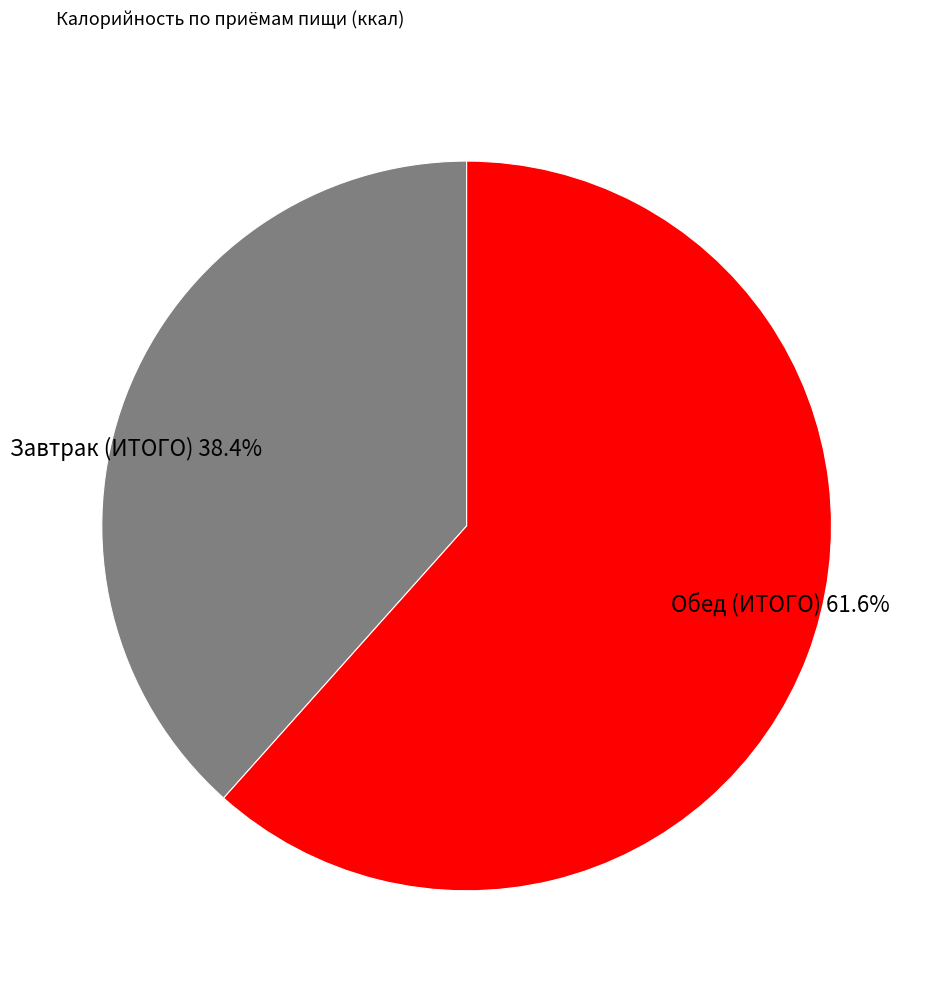

Which has a higher value, Завтрак (ИТОГО) or Обед (ИТОГО)?

Обед (ИТОГО)